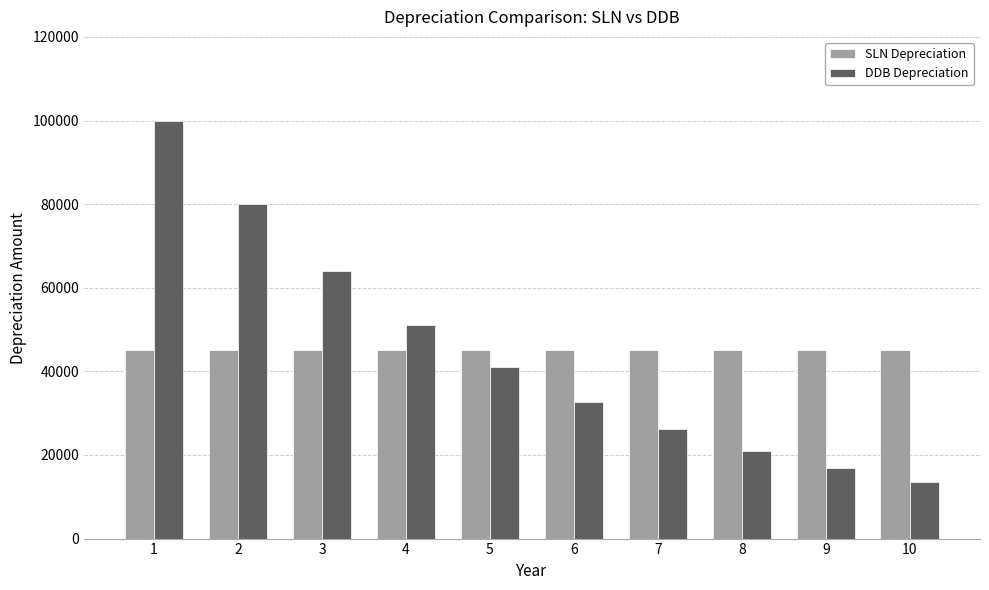

Reading right to left, extract all data points from this chart.

SLN Depreciation: 45000.0	45000.0	45000.0	45000.0	45000.0	45000.0	45000.0	45000.0	45000.0	45000.0
DDB Depreciation: 13421.8	16777.2	20971.5	26214.4	32768.0	40960.0	51200.0	64000.0	80000.0	100000.0